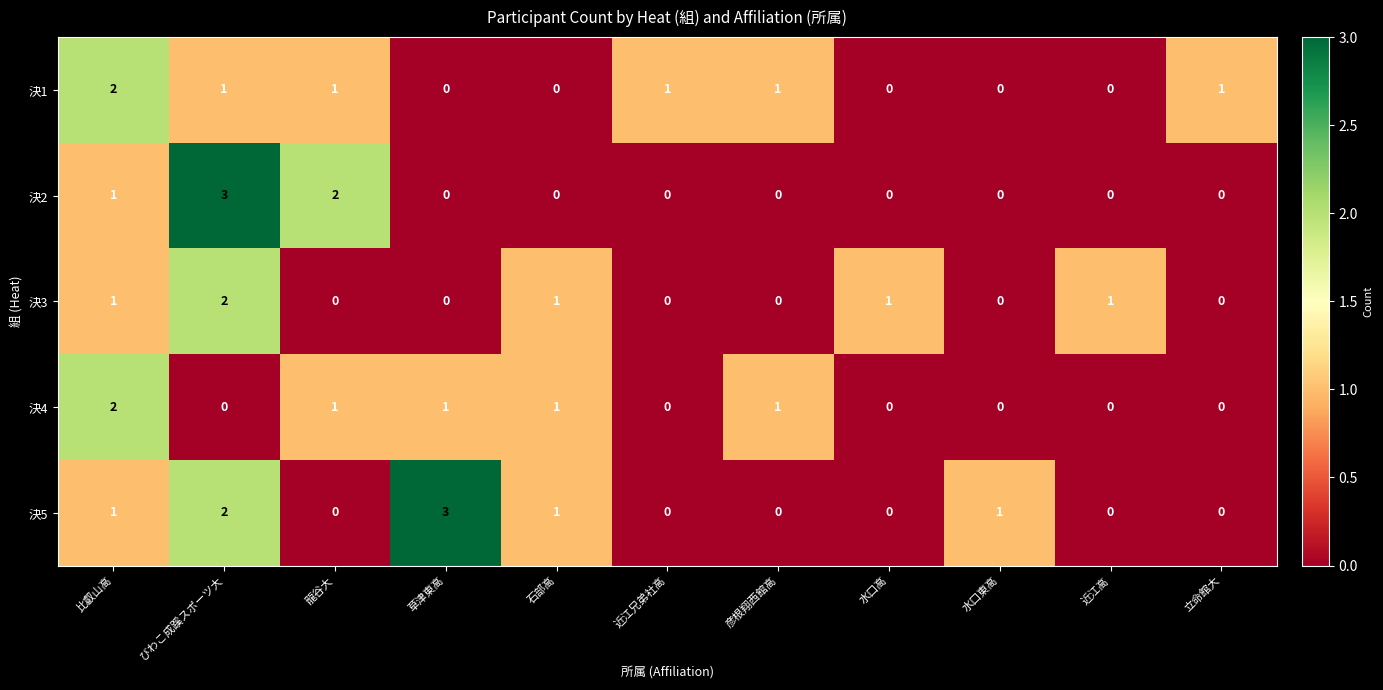

How many data points does each series have?

11